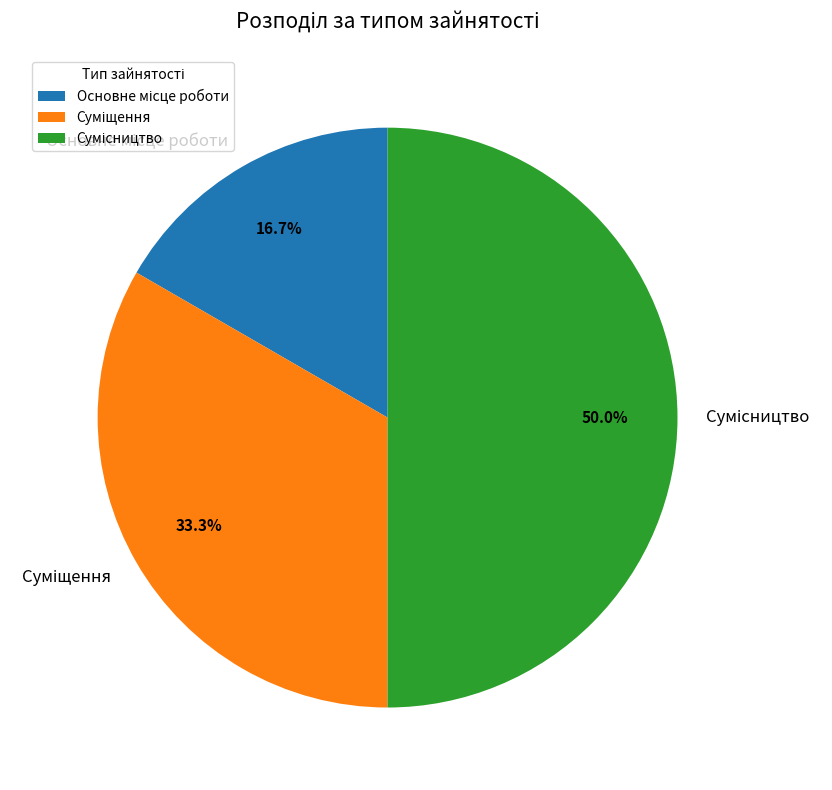

True or false: Суміщення accounts for 21% of the total.

False